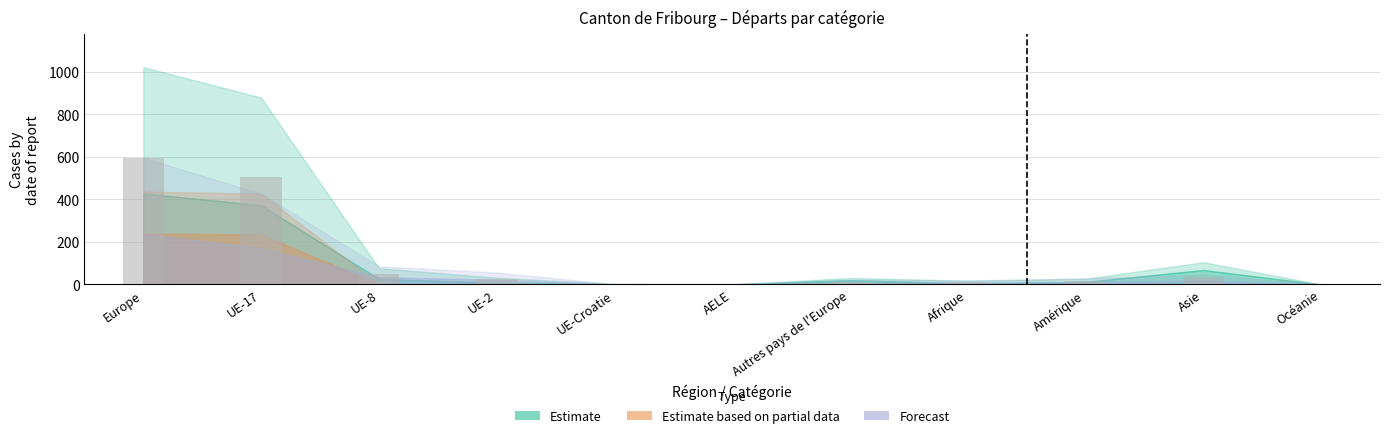

True or false: the data shows 595 at Europe.

True